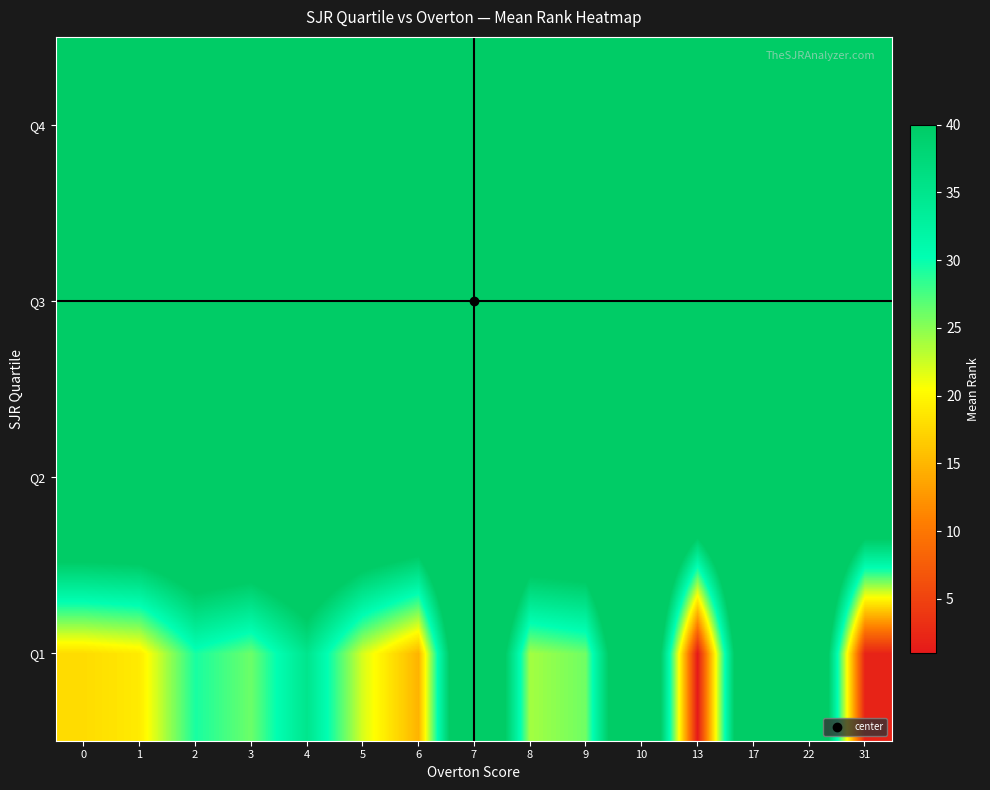

Reading right to left, extract all data points from this chart.

Q1: 31=2.0	22=60.0	17=60.0	13=1.0	10=60.0	9=26.0	8=24.0	7=60.0	6=14.8	5=22.0	4=35.0	3=26.1	2=29.3	1=19.0	0=17.8
Q2: 31=60.0	22=60.0	17=60.0	13=60.0	10=60.0	9=60.0	8=60.0	7=60.0	6=60.0	5=60.0	4=60.0	3=60.0	2=60.0	1=60.0	0=60.0
Q3: 31=60.0	22=60.0	17=60.0	13=60.0	10=60.0	9=60.0	8=60.0	7=60.0	6=60.0	5=60.0	4=60.0	3=60.0	2=60.0	1=60.0	0=60.0
Q4: 31=60.0	22=60.0	17=60.0	13=60.0	10=60.0	9=60.0	8=60.0	7=60.0	6=60.0	5=60.0	4=60.0	3=60.0	2=60.0	1=60.0	0=60.0